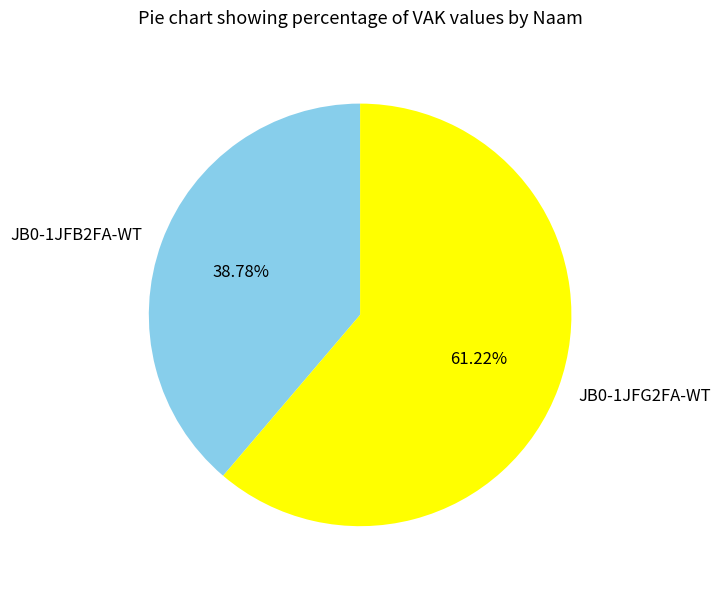

To the nearest percent, what percentage of the pie is JB0-1JFG2FA-WT?

61%